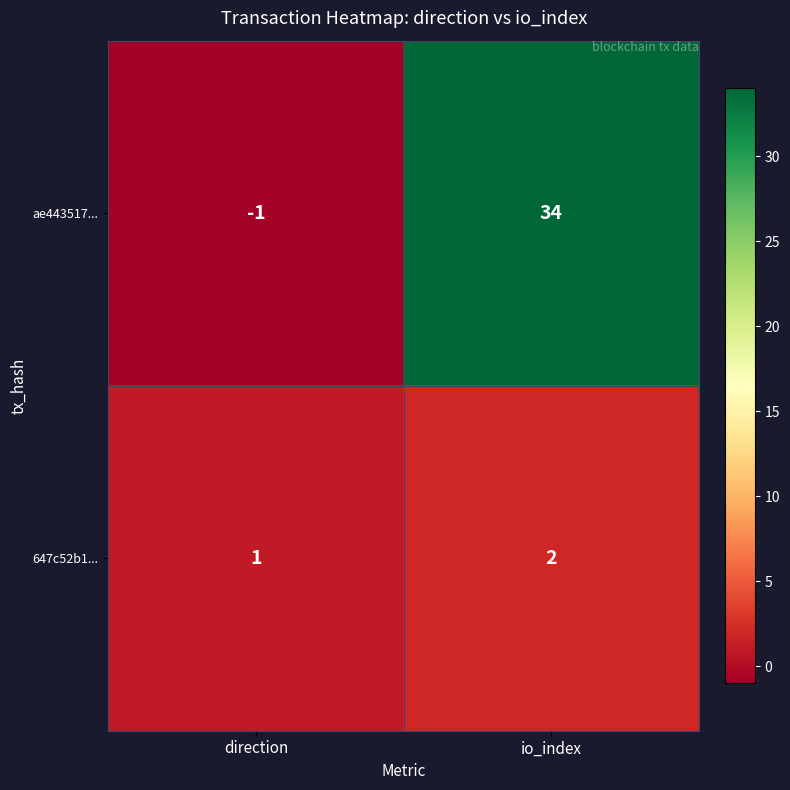

What is the difference between the highest and lowest values at io_index?

32